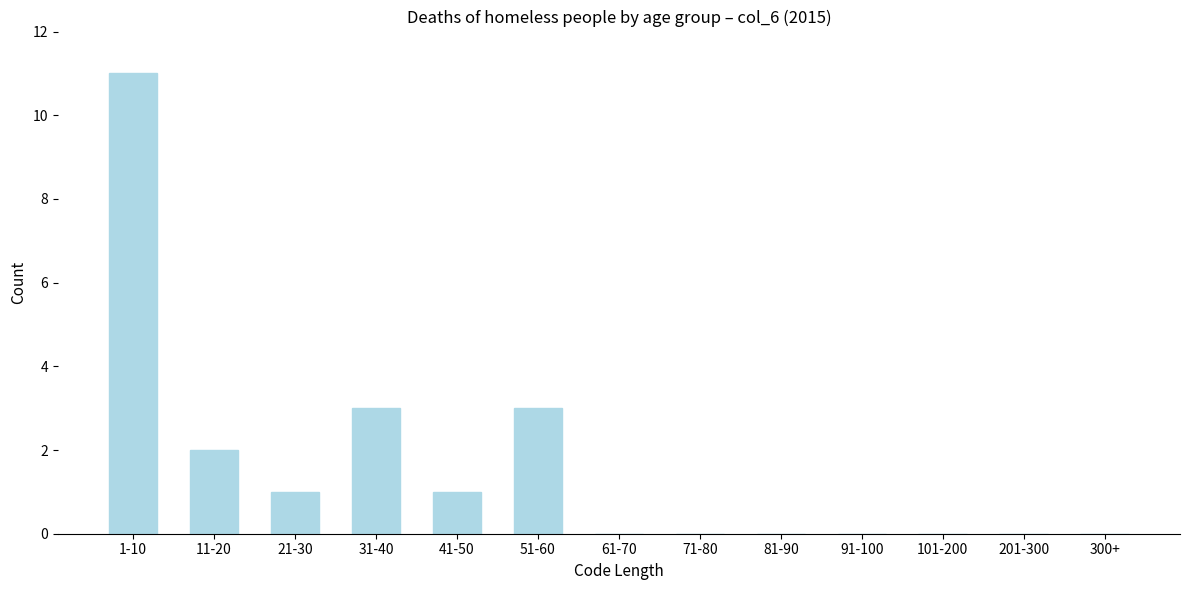

Reading left to right, transcribe all the data shown in this chart.

1-10=11	11-20=2	21-30=1	31-40=3	41-50=1	51-60=3	61-70=0	71-80=0	81-90=0	91-100=0	101-200=0	201-300=0	300+=0